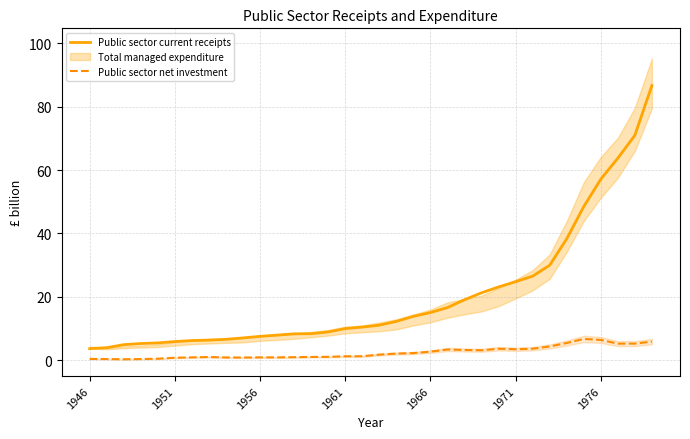

True or false: Public sector current receipts and Public sector net investment intersect in this chart.

False